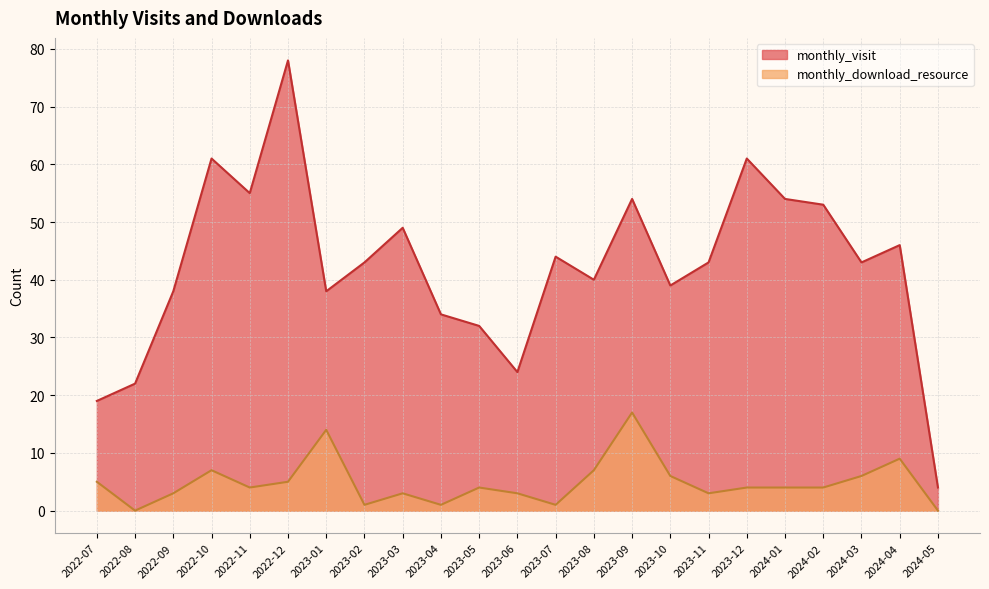

What is the greatest value displayed?

78